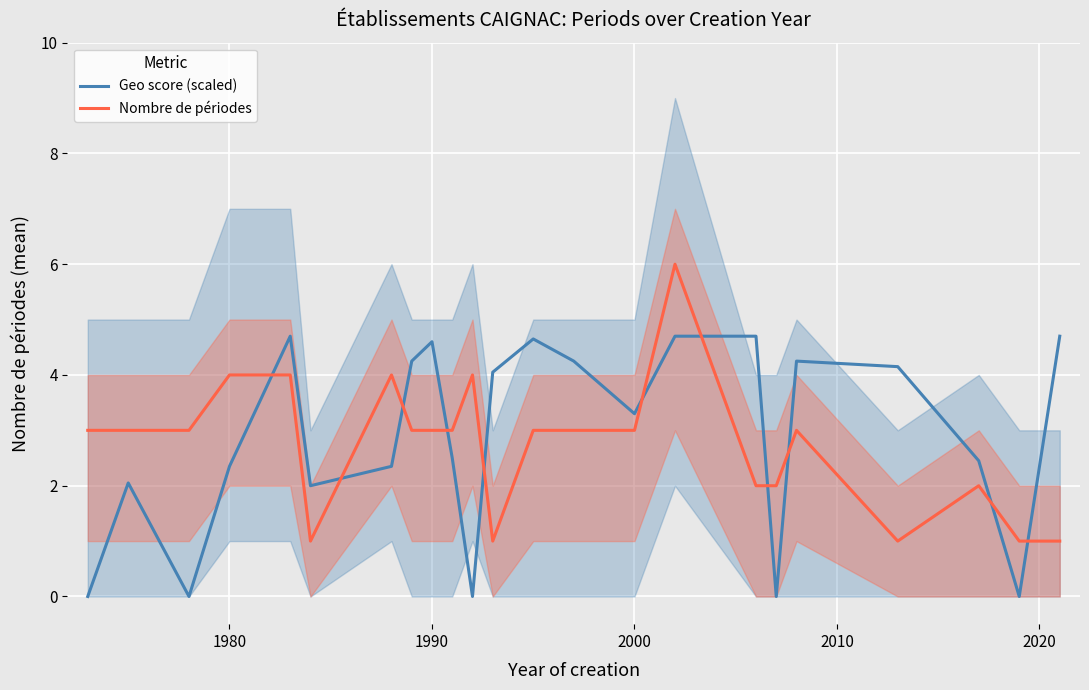

After their last crossing, which series has the higher values: Geo score (scaled) or Nombre de périodes?

Geo score (scaled)